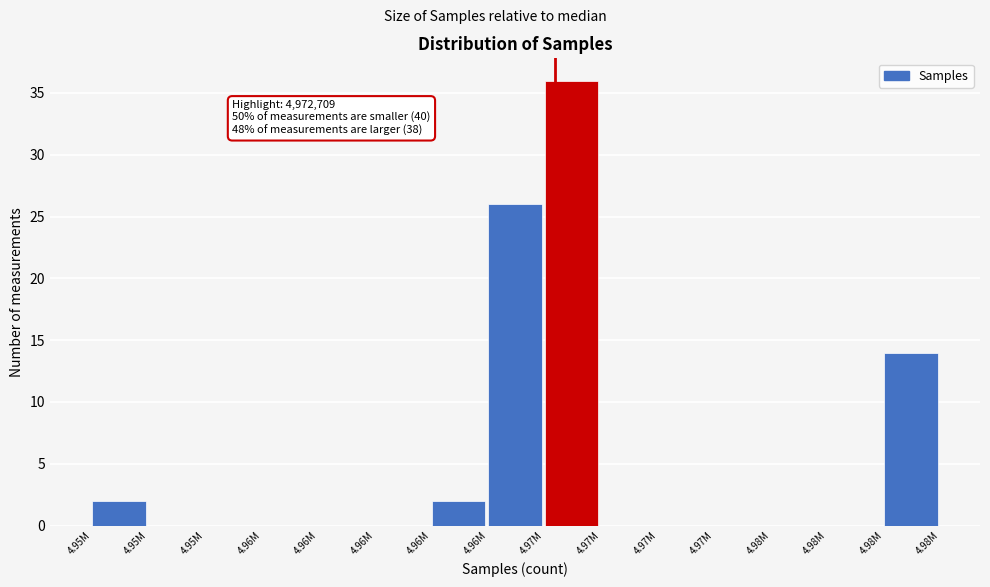

How many series are shown in this chart?

1